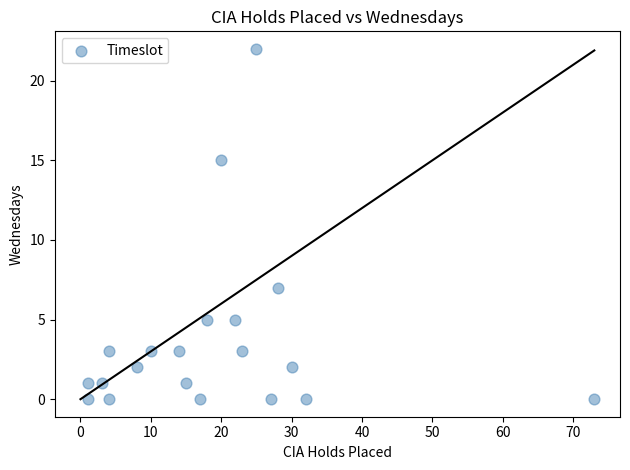

What is the range of Y values (max minus min)?

22